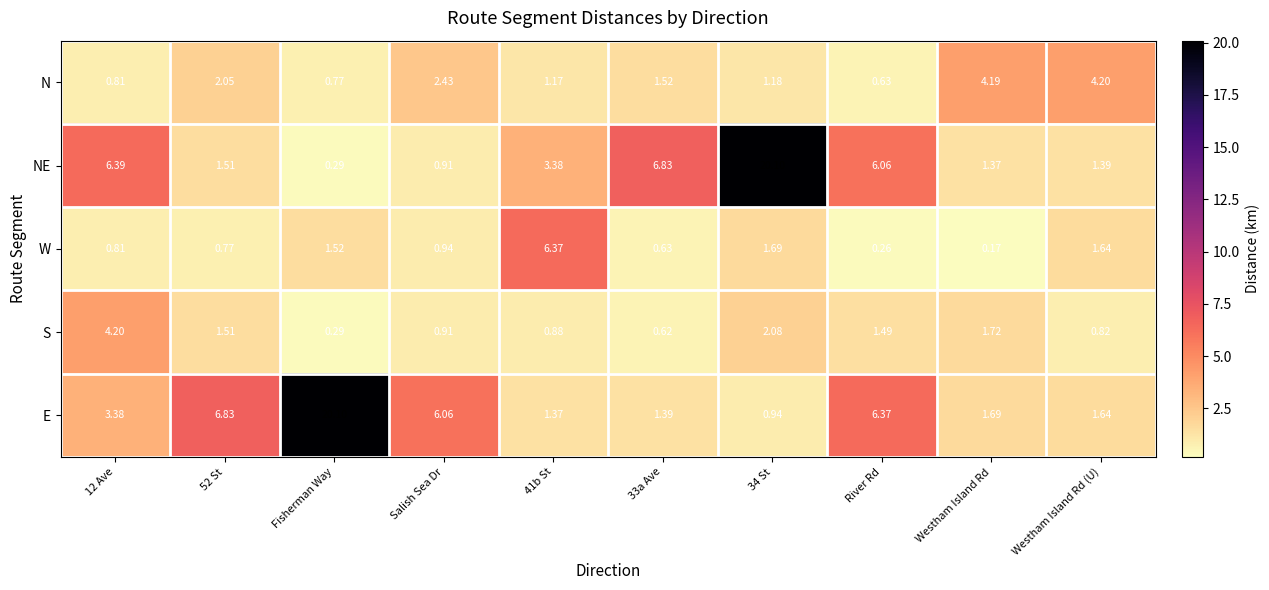

Rank the series at 41b St from highest to lowest value.

W, NE, E, N, S